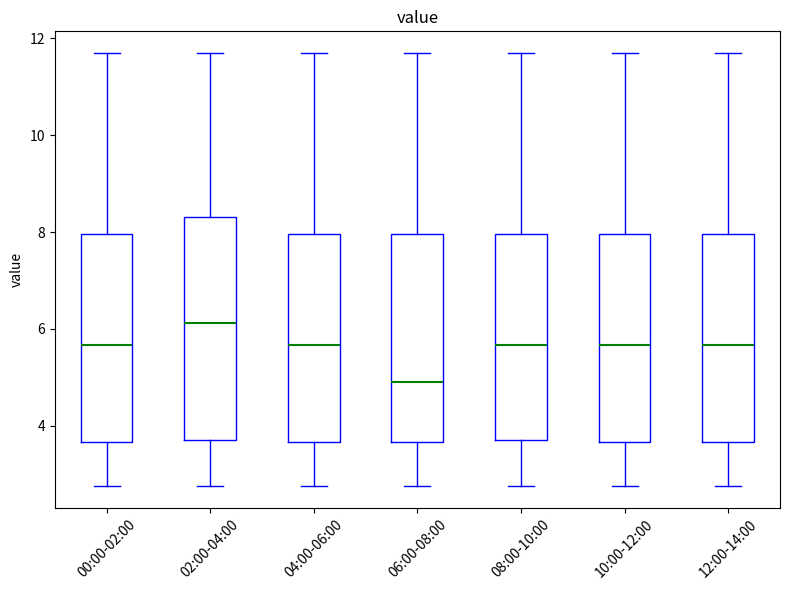

Which box is the tallest, from its lower edge to its upper edge?

02:00-04:00